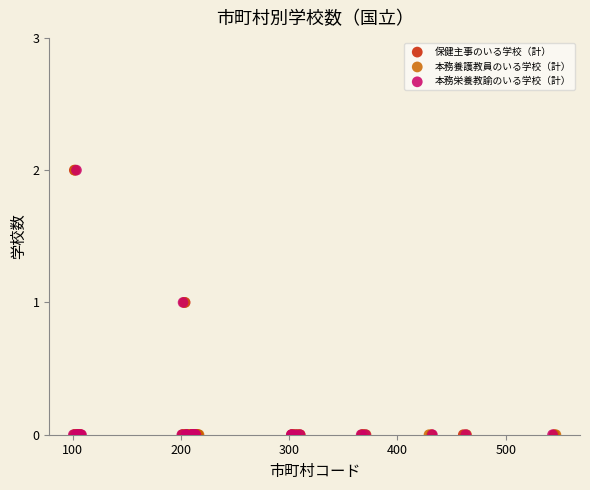

What are all the series names shown in the legend?

保健主事のいる学校（計）, 本務養護教員のいる学校（計）, 本務栄養教諭のいる学校（計）